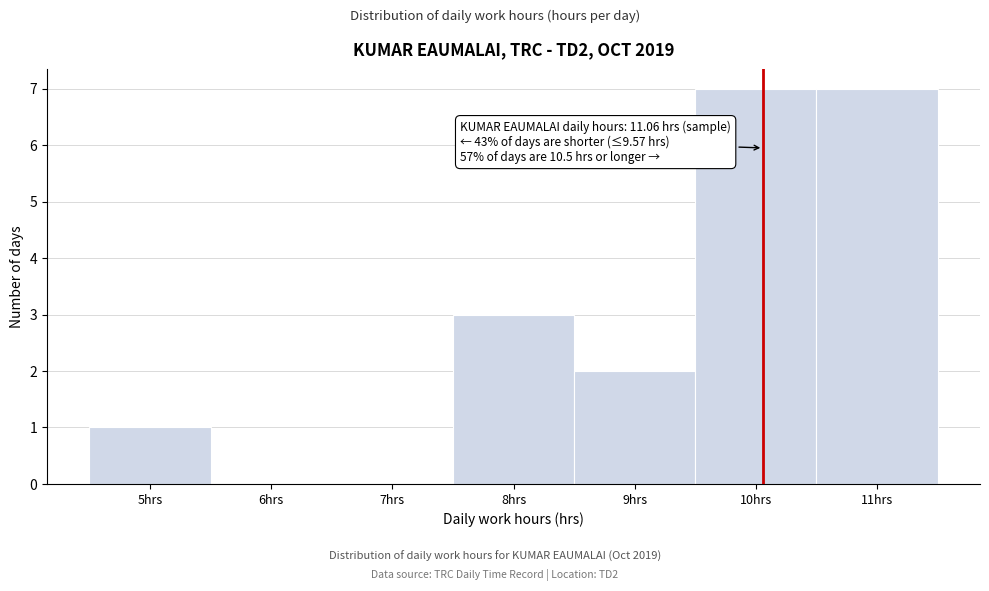

Reading right to left, what are all the values shown in this chart?

11hrs=7	10hrs=7	9hrs=2	8hrs=3	7hrs=0	6hrs=0	5hrs=1